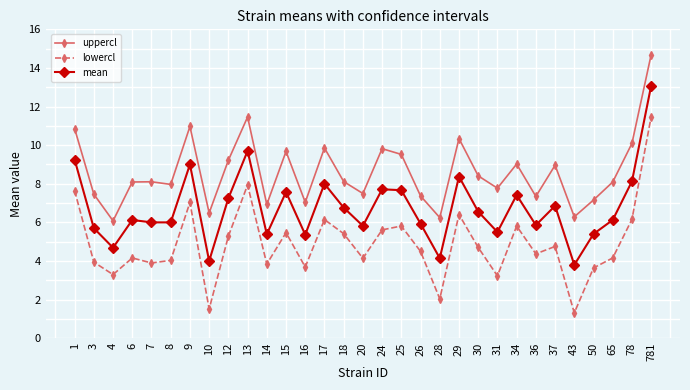

What is the minimum value shown in the chart?

1.3